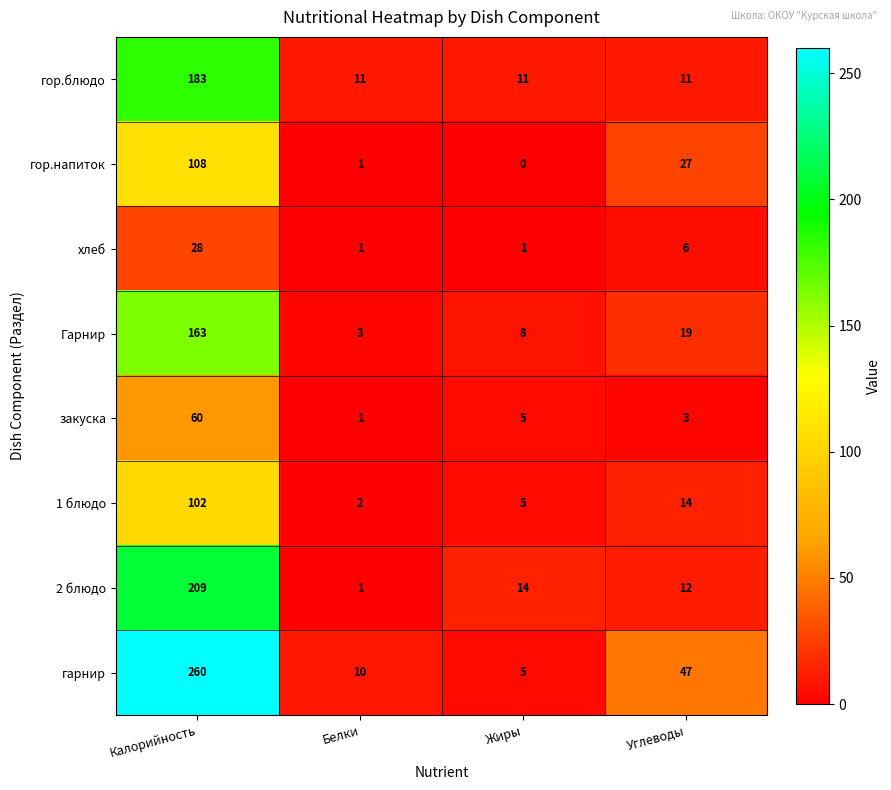

At which category does the chart reach its peak across all series?

Калорийность